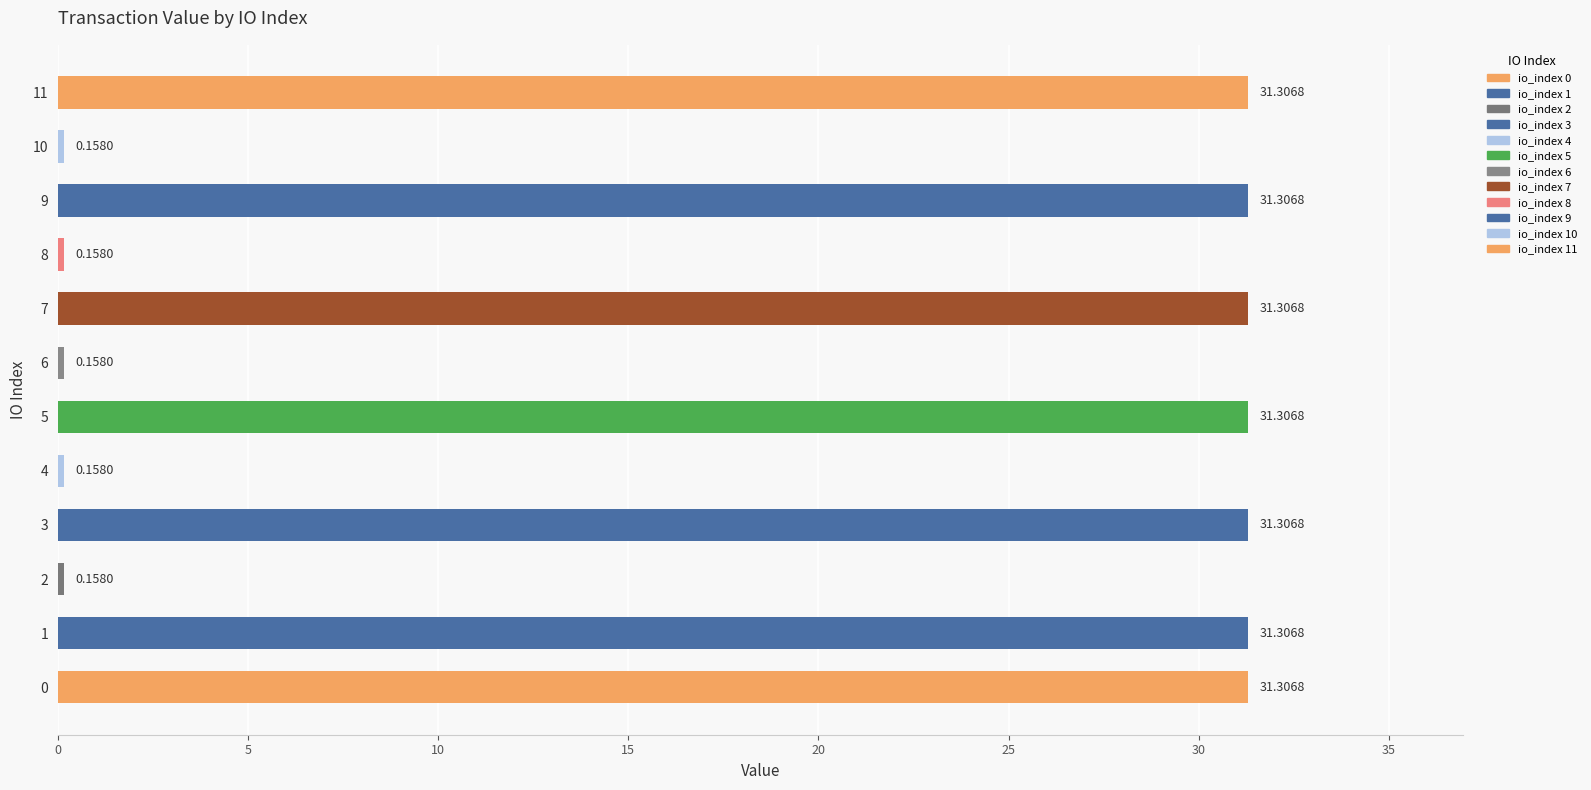

Which has a higher value, 5 or 2?

5